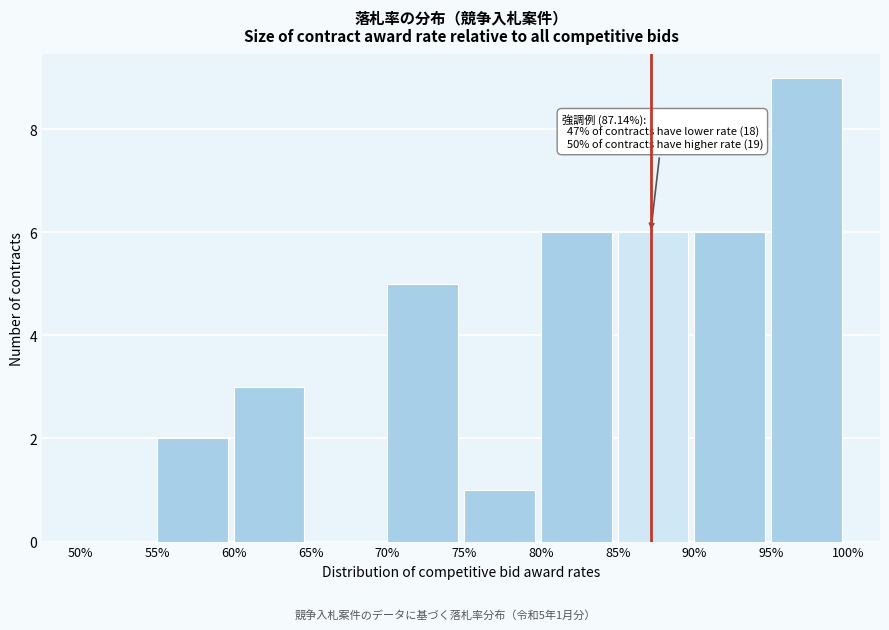

Reading right to left, extract all data points from this chart.

95%=9	90%=6	85%=6	80%=6	75%=1	70%=5	65%=0	60%=3	55%=2	50%=0